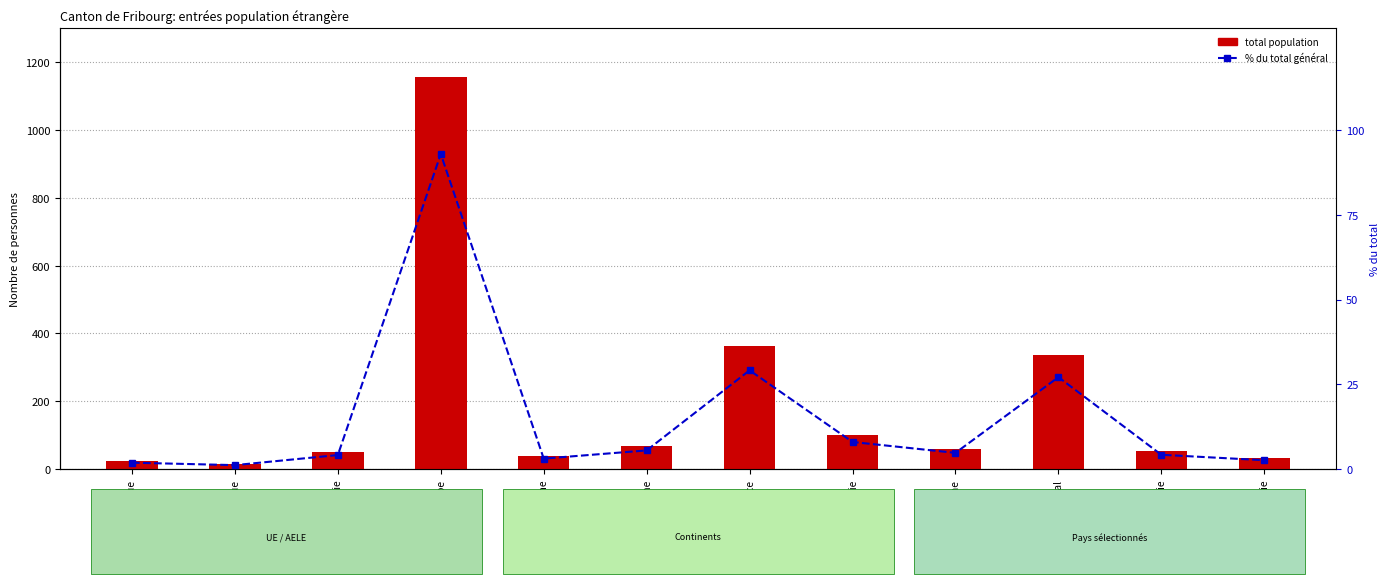

What is the difference between the second highest and second lowest values in the Total population résidante permanente series?

339.0